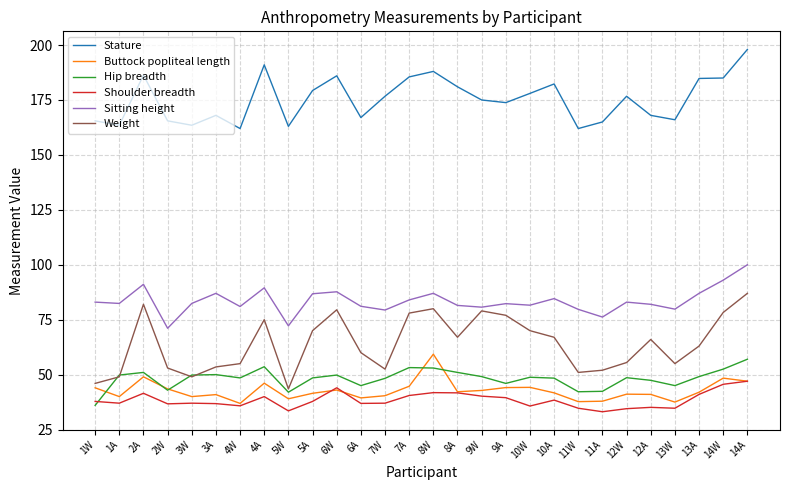

What is the sum of all Sitting height values?

2337.1